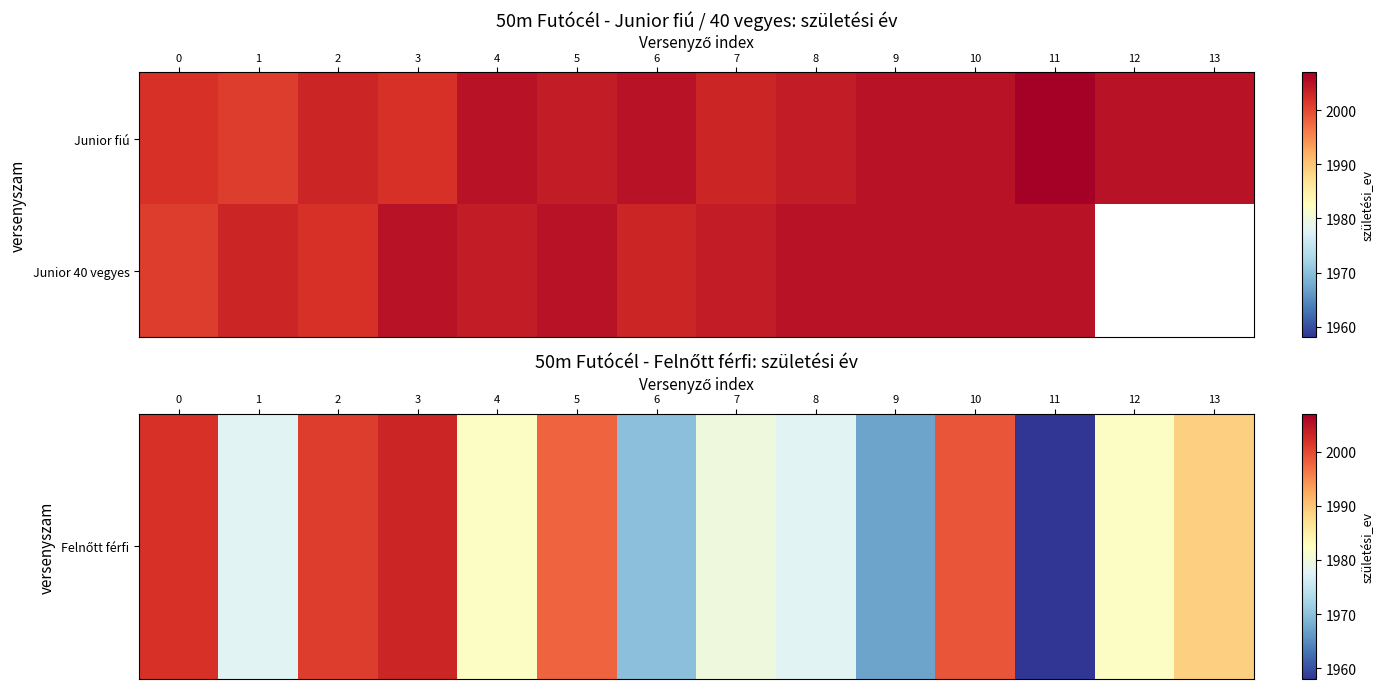

What is the spread (max minus min) of values at 11?

47.0